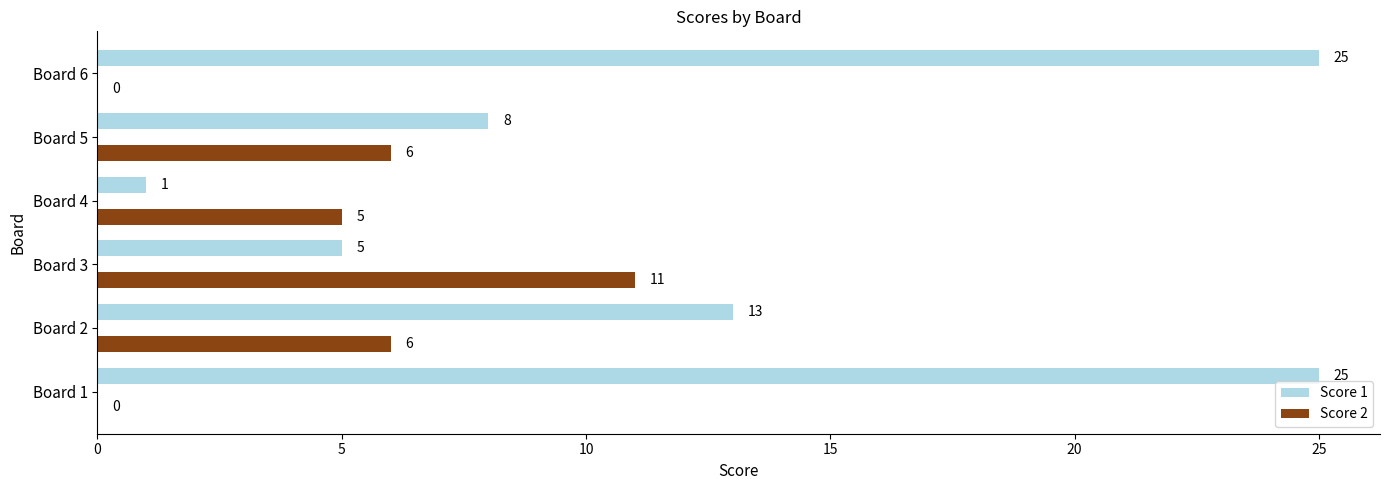

Where is Score 1 nearest to the value 13?

Board 2